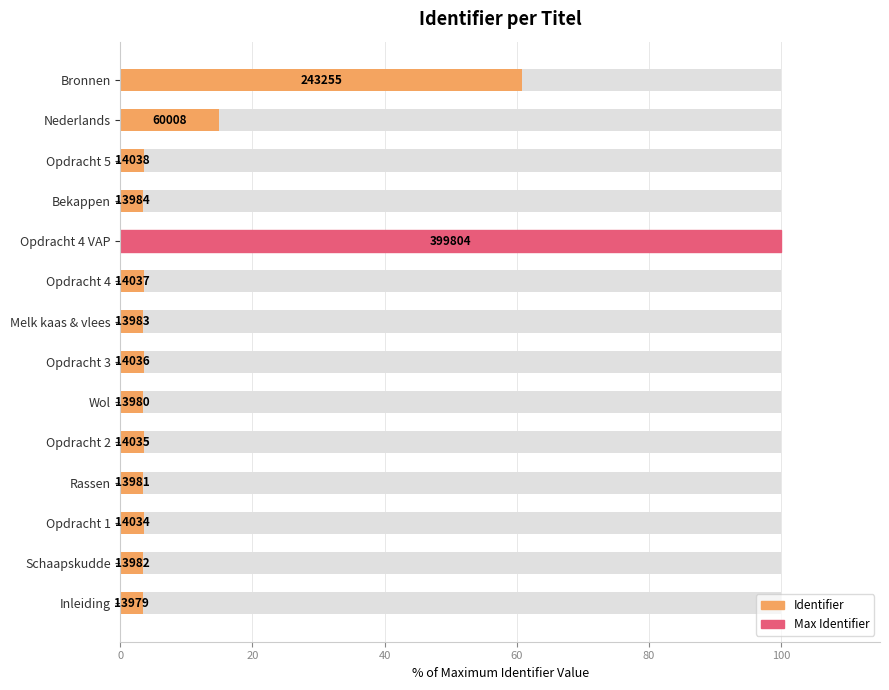

Between Melk kaas & vlees and Opdracht 2, which is larger?

Opdracht 2